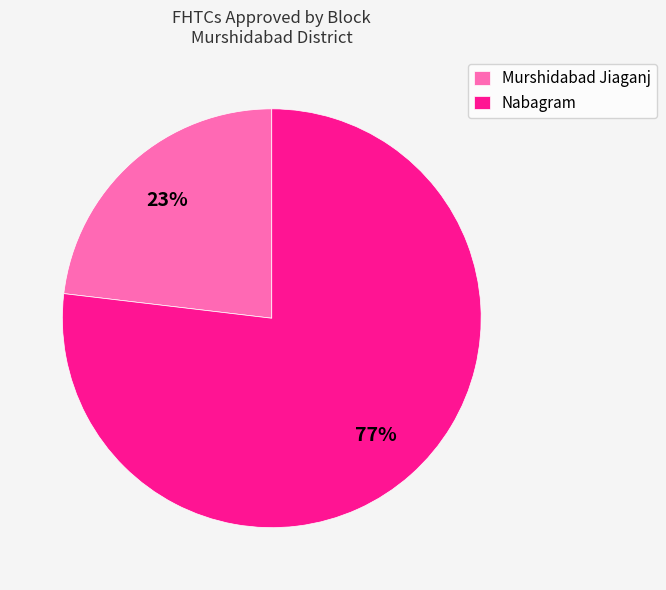

How many slices are in this pie chart?

2